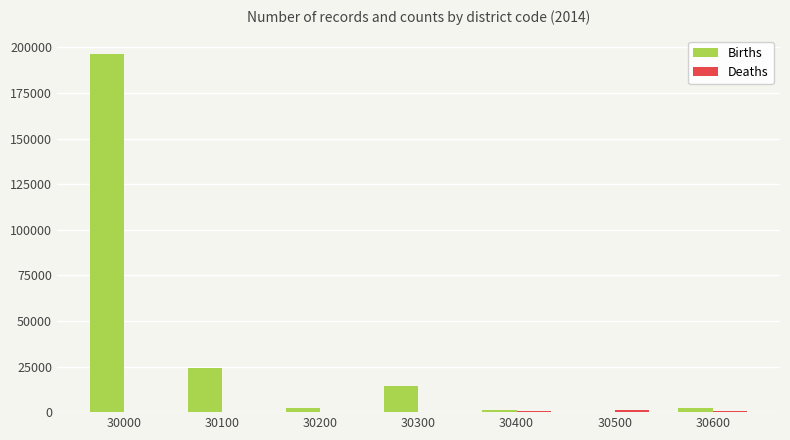

How many categories are shown in the chart?

7